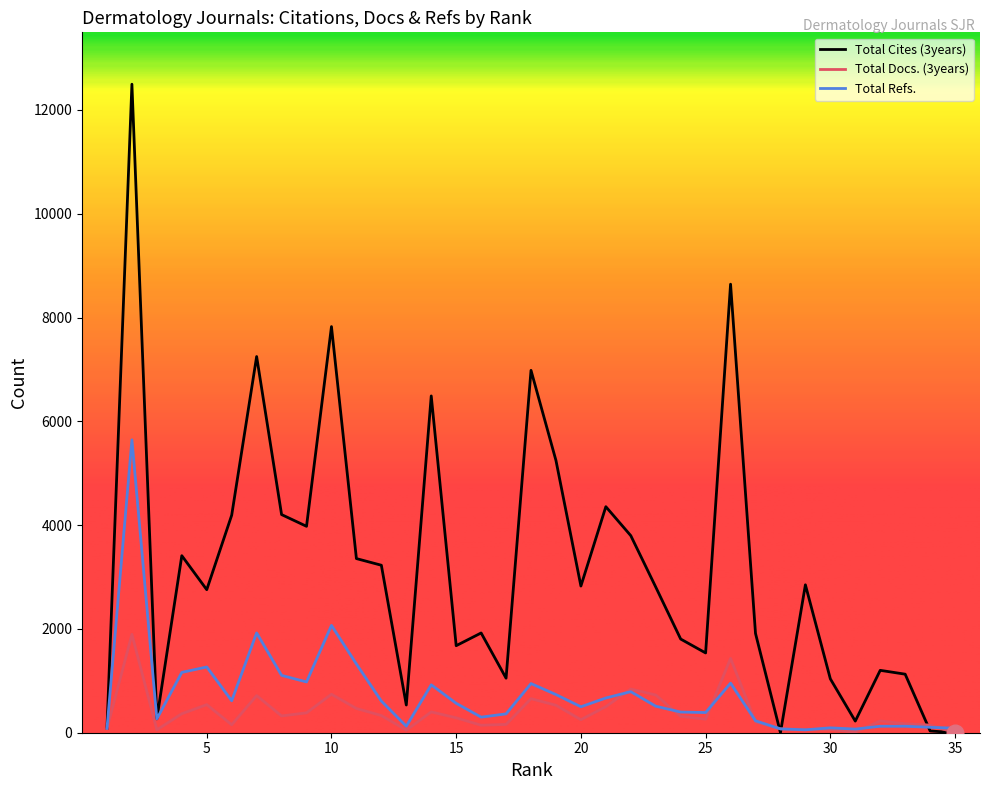

How many values in the Total Cites (3years) series exceed 2807?

17